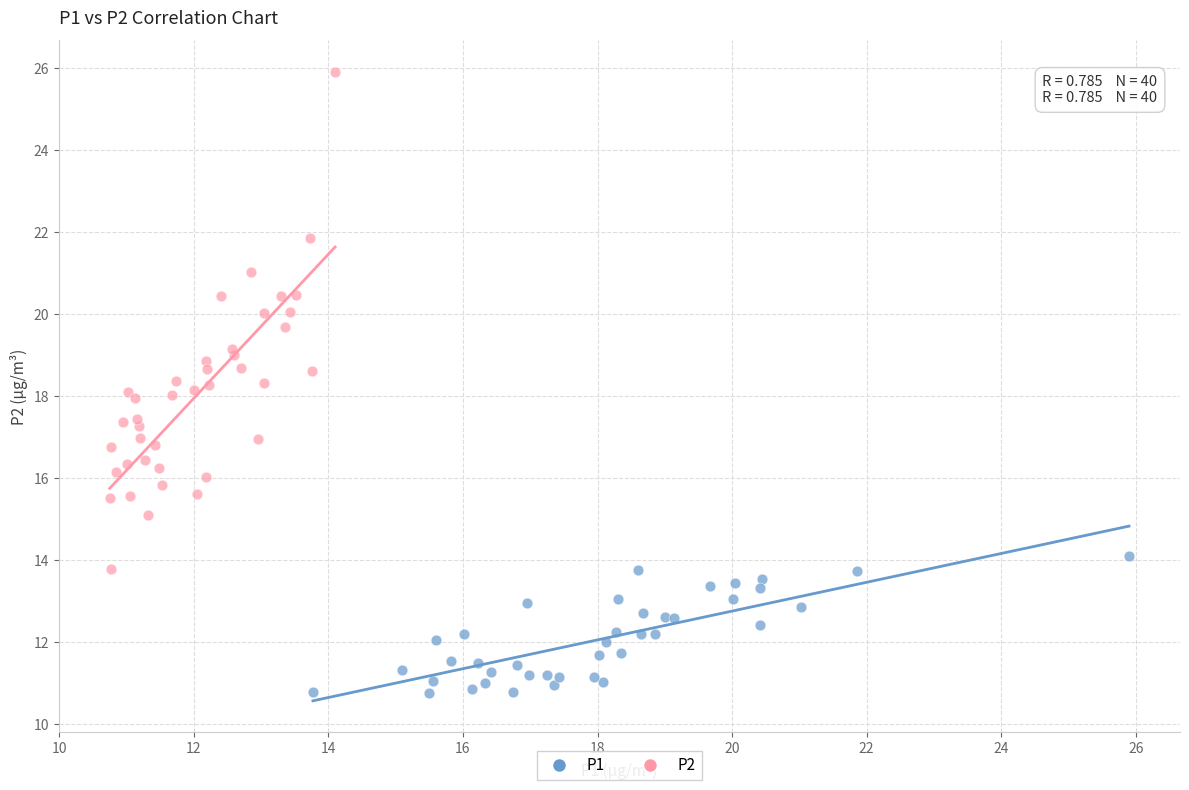

Which series reaches the maximum Y coordinate?

P2